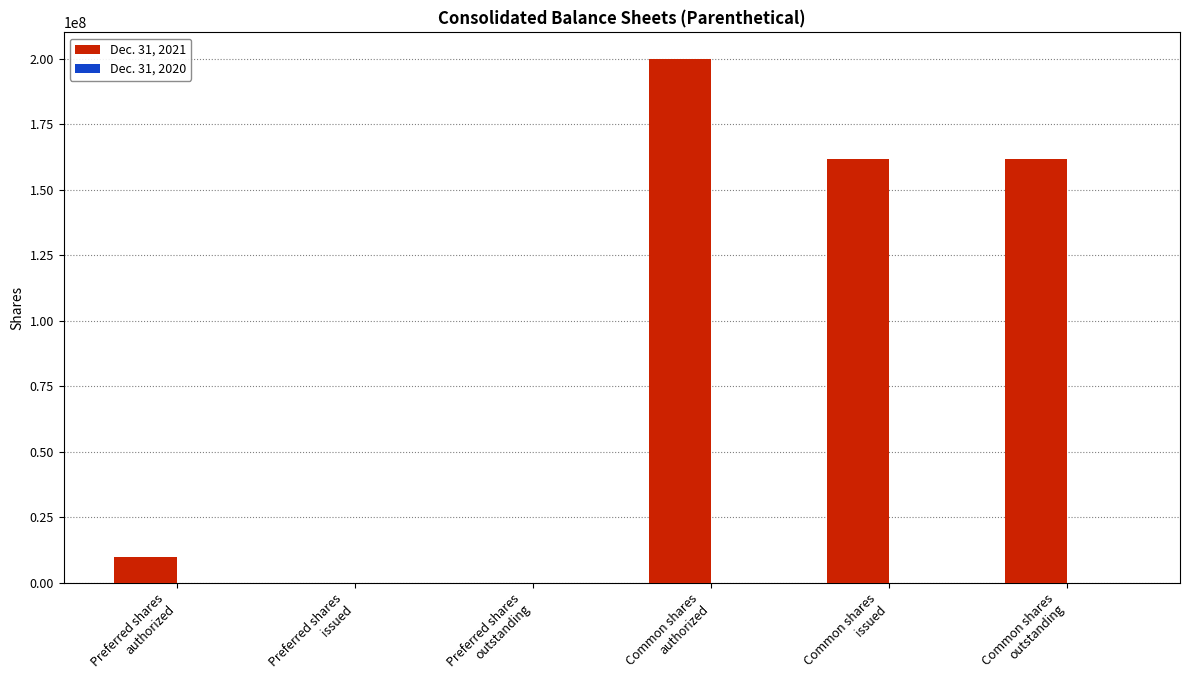

What is the greatest value displayed?

200000000